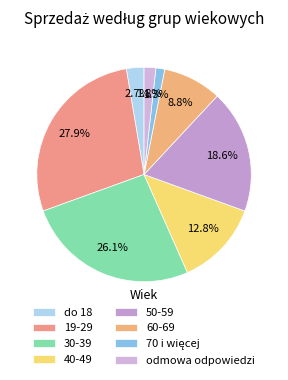

To the nearest percent, what percentage of the pie is 50-59?

19%